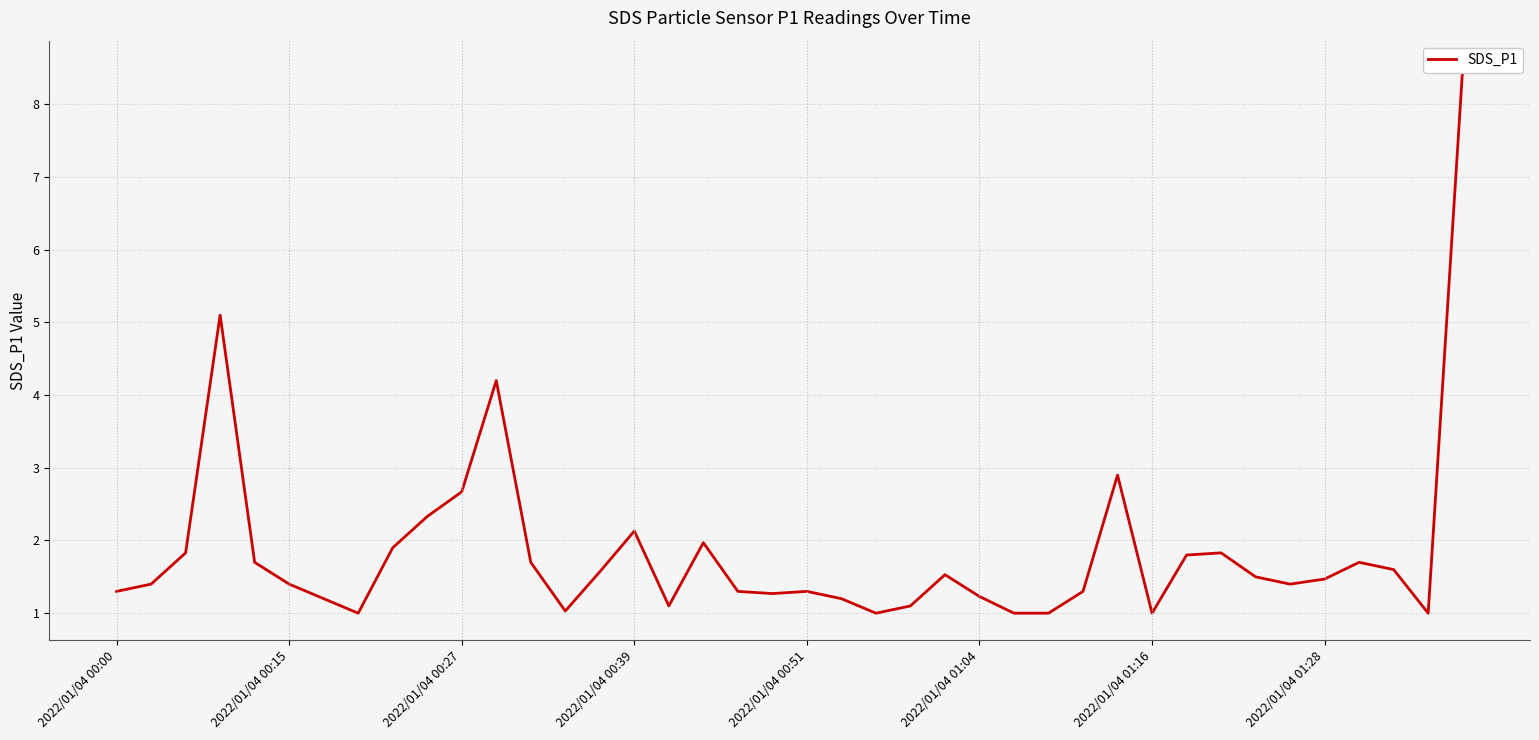

Between 23 and 10, which is larger?

10